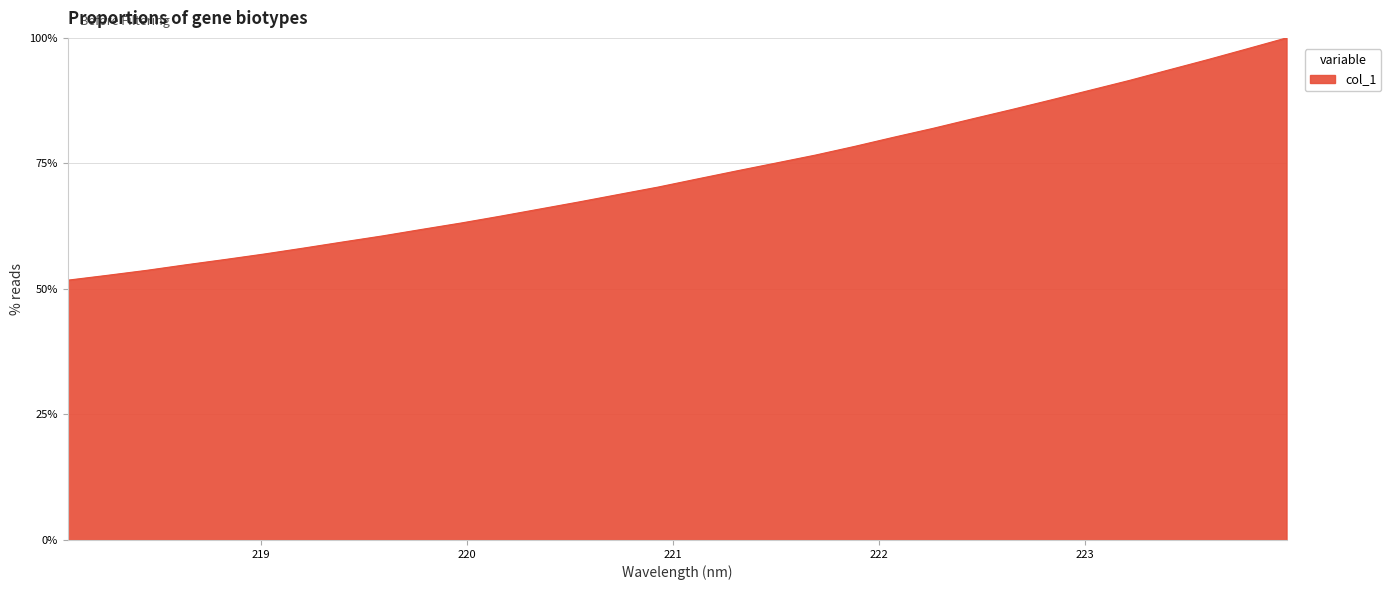

What is the sum of all values?

2328.8